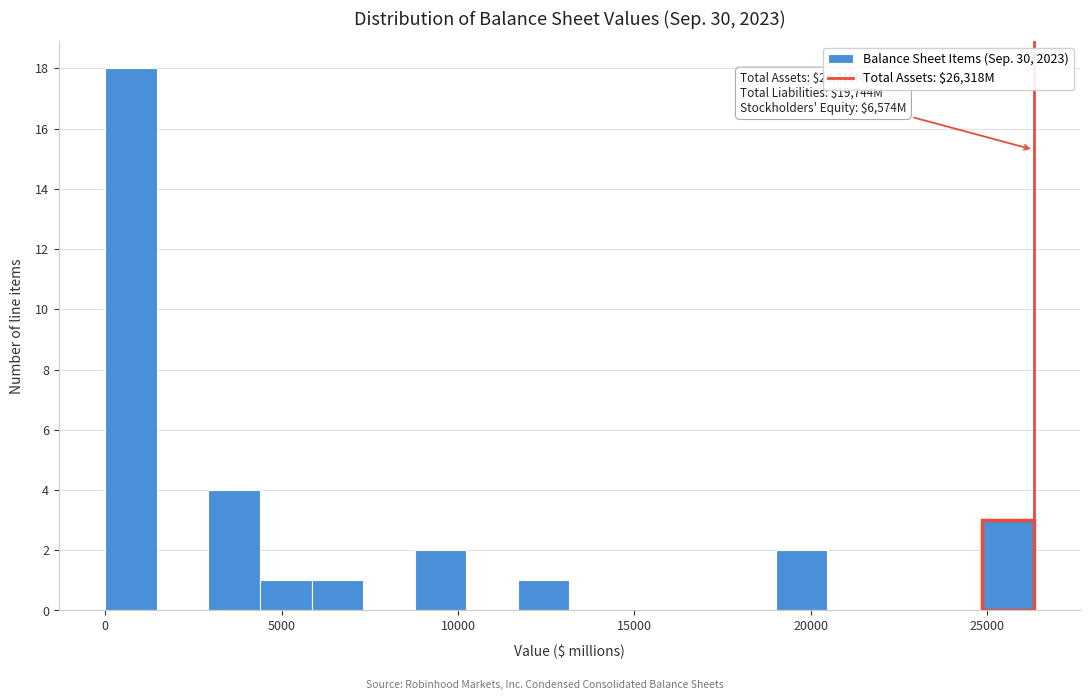

Around what value on the x-axis is the tallest bar? Give the approximate position of its centre, as read against the axis.

500